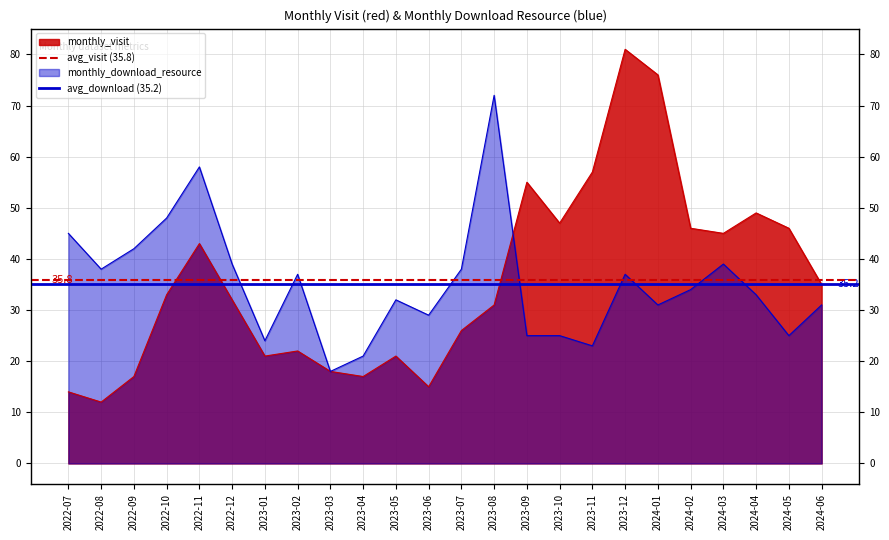

True or false: avg_visit (35.8) has a value of 35.8 at 2022-07.

True